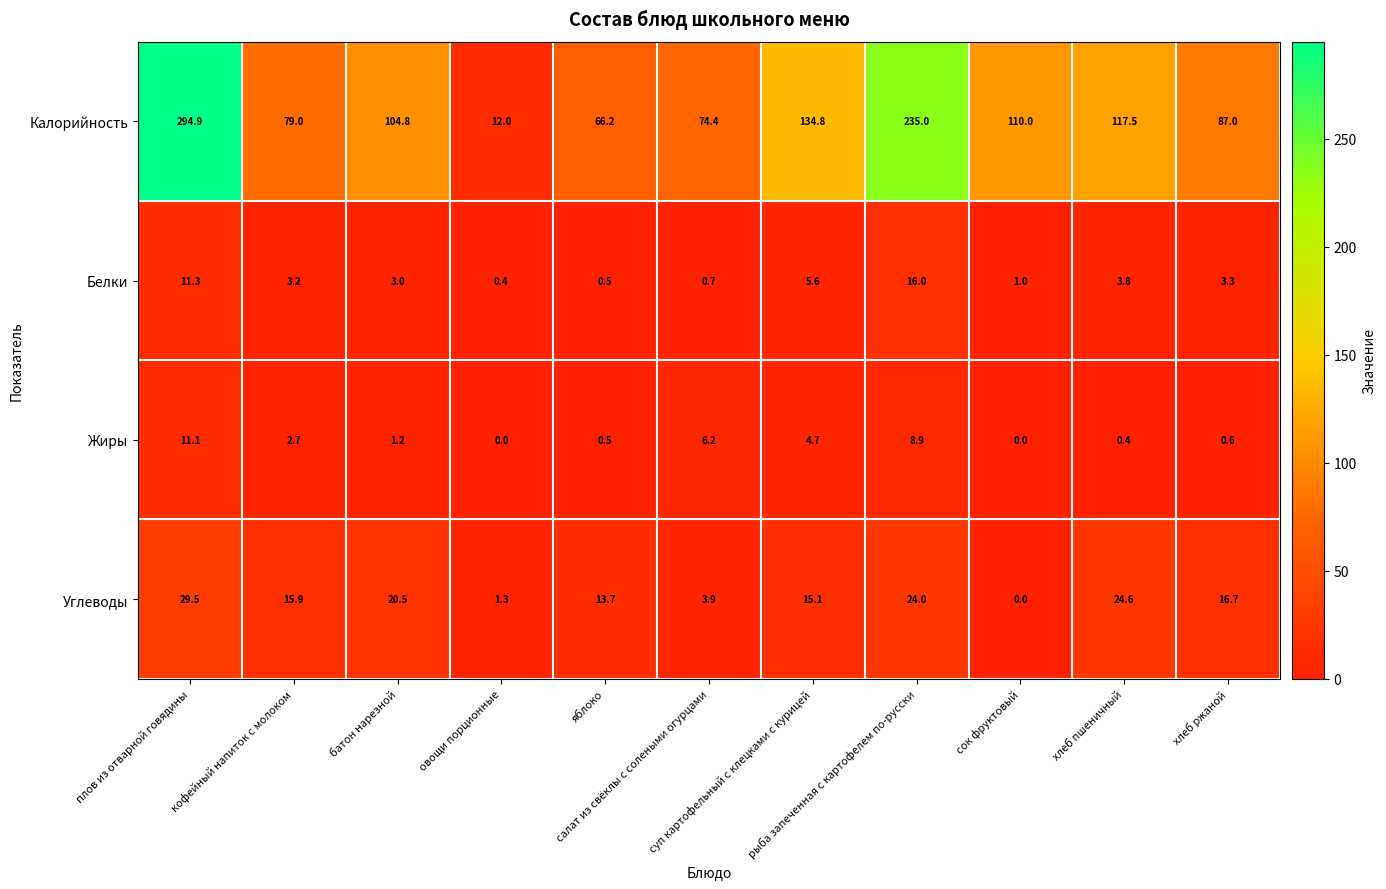

What is the lowest value of the Белки series?

0.4